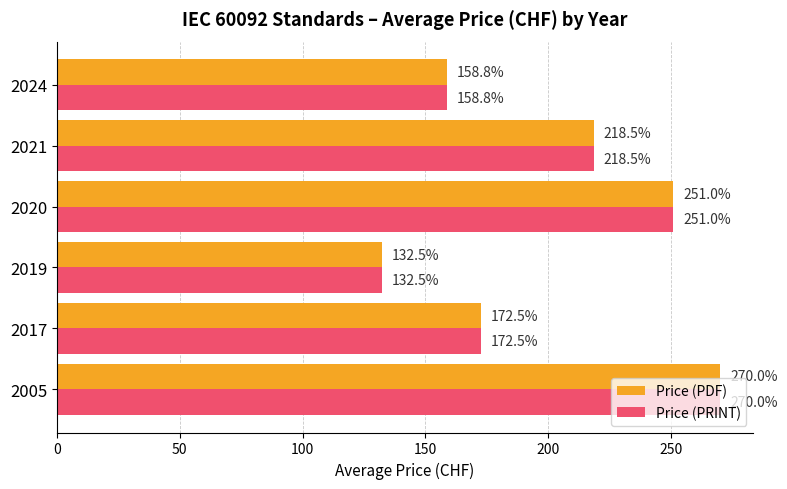

How many data points in Price (PDF) are less than 218?

3